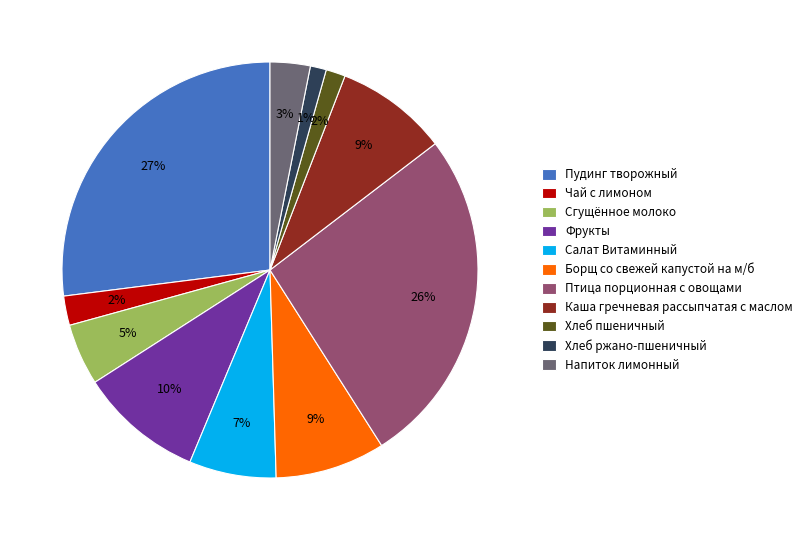

Do Каша гречневая рассыпчатая с маслом and Фрукты together represent more than half of the pie?

No